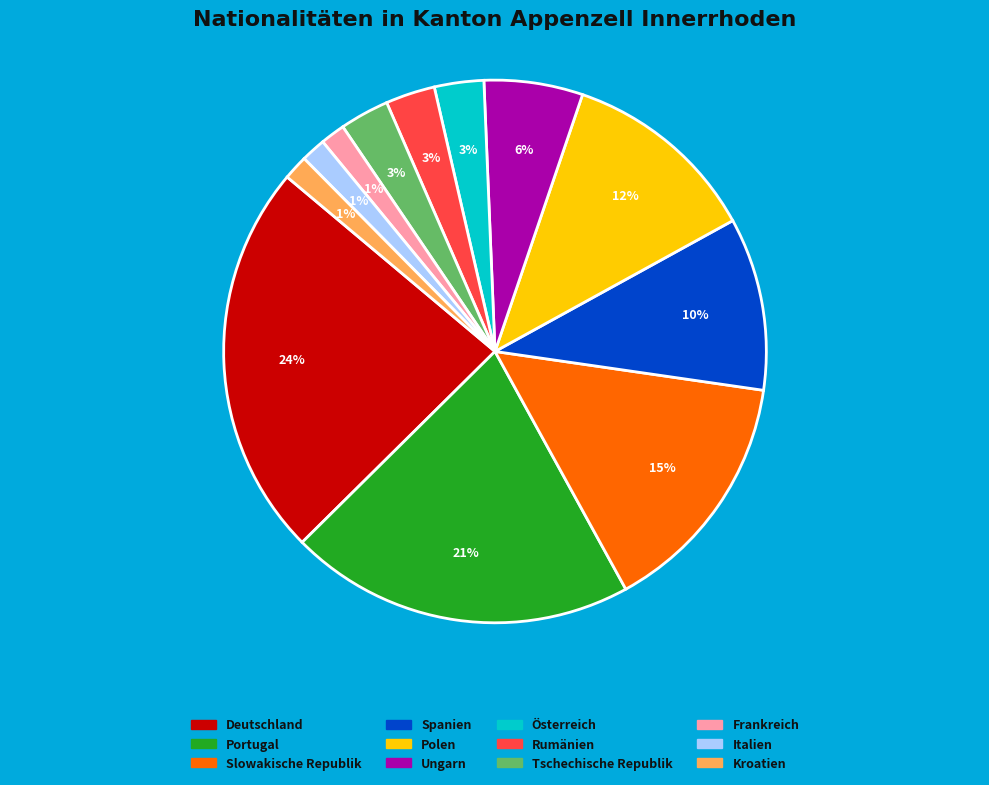

True or false: Slowakische Republik accounts for 8% of the total.

False